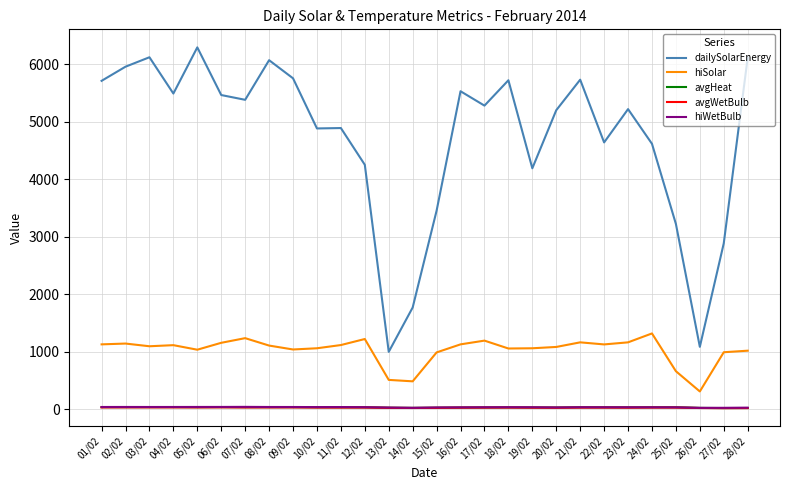

True or false: avgWetBulb and avgHeat intersect in this chart.

False